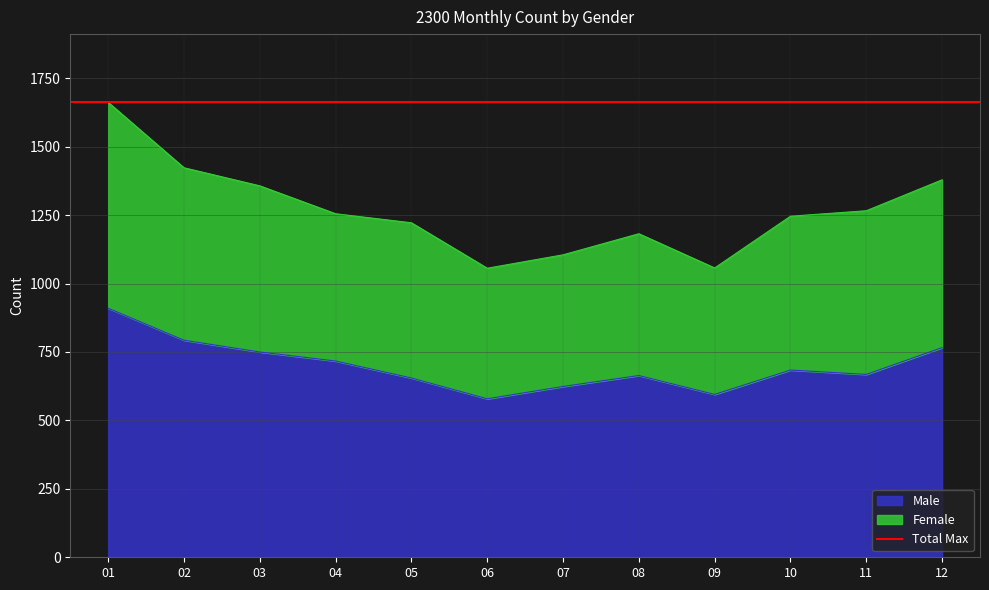

The value of Male at 05 is 655. True or false?

True